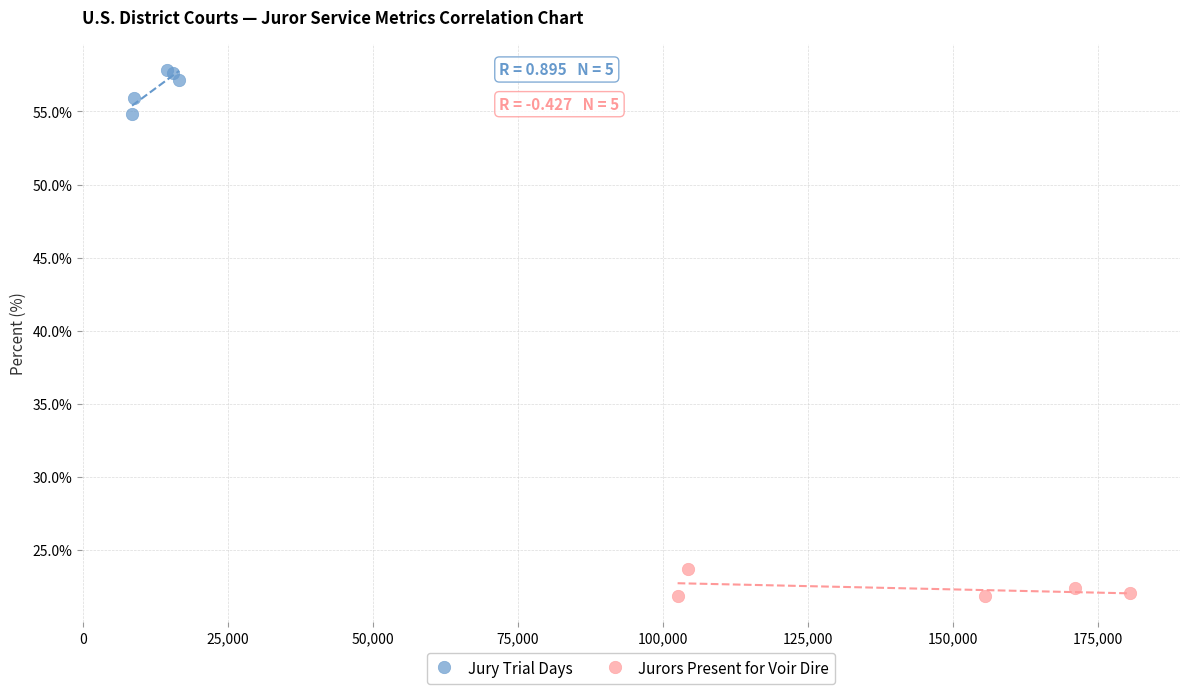

Which series has the widest spread of Y values?

Jury Trial Days